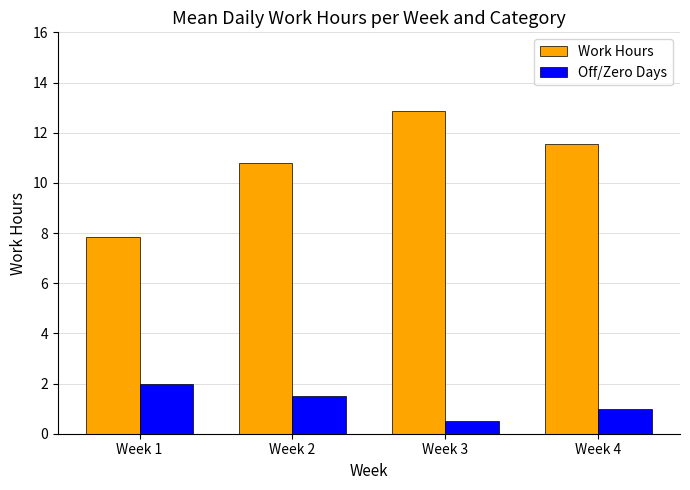

The value of Off/Zero Days at Week 2 is 0.4. True or false?

False